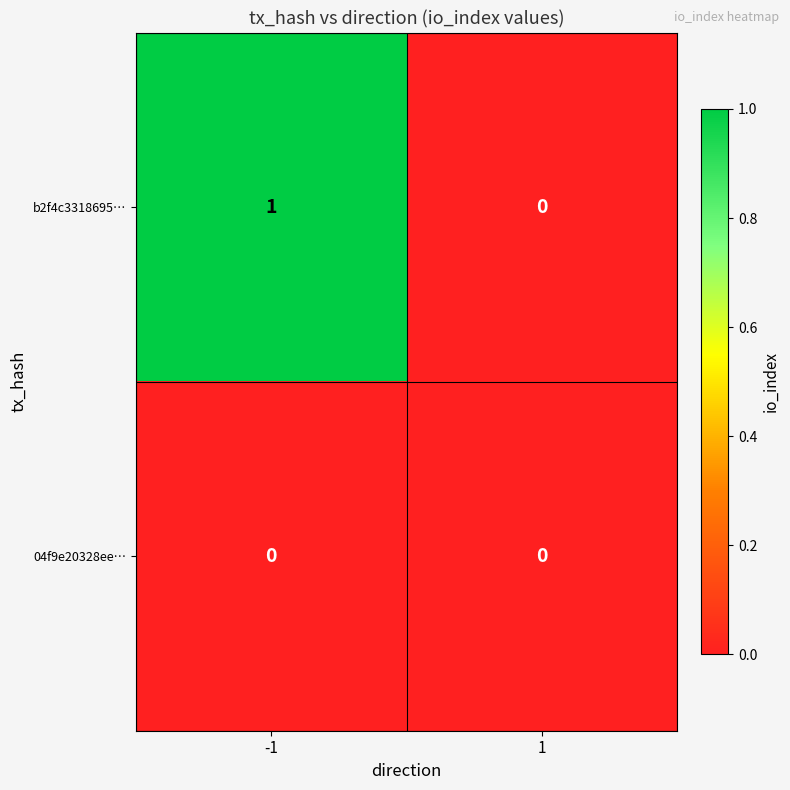

Rank the series at -1 from lowest to highest value.

04f9e20328ee…, b2f4c3318695…